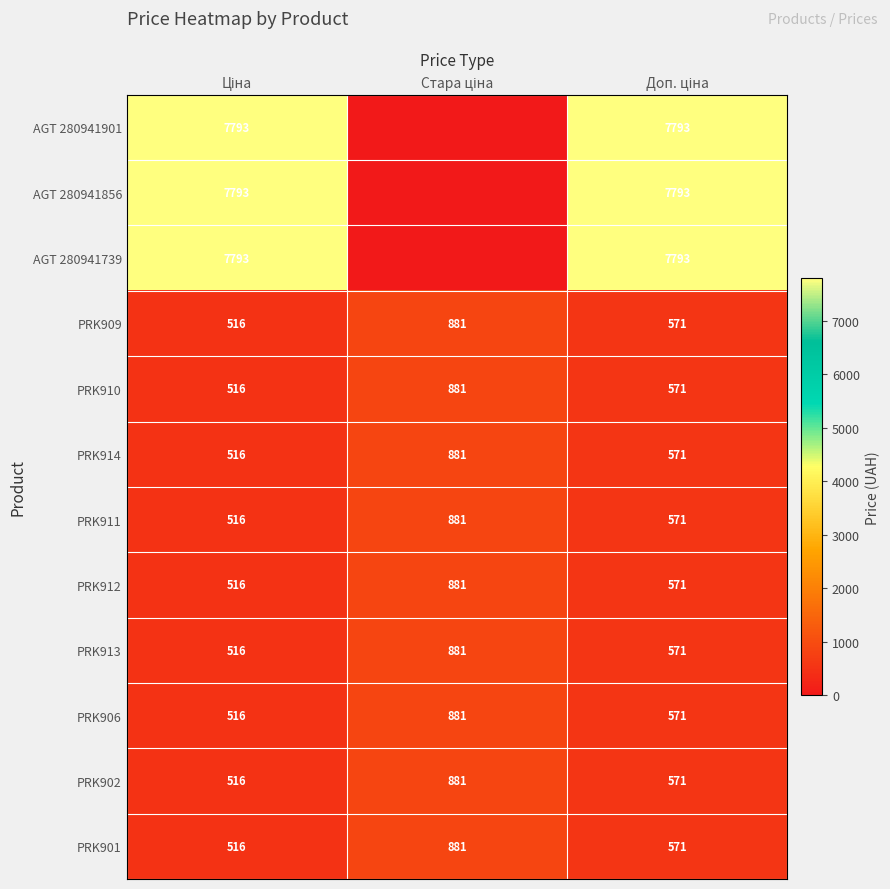

What is the difference between the maximum and minimum values in the PRK913 series?

365